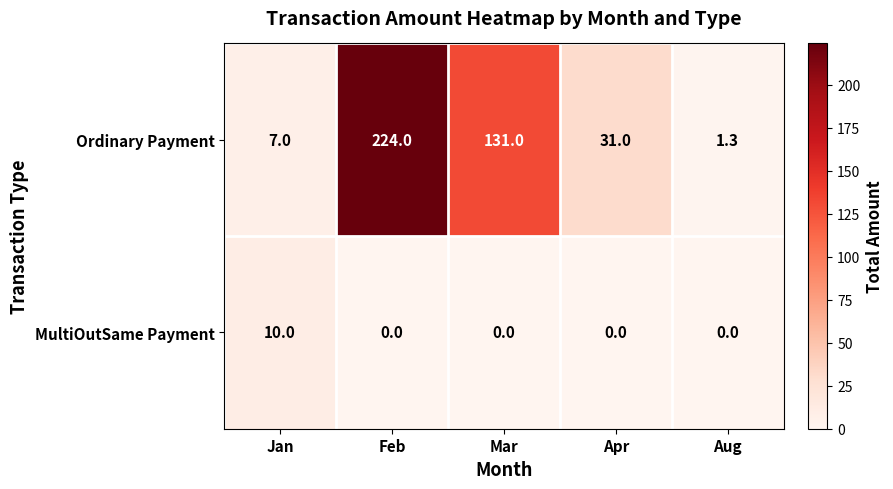

Reading left to right, extract all data points from this chart.

Ordinary Payment: Jan=7.0	Feb=224.0	Mar=131.0	Apr=31.0	Aug=1.3
MultiOutSame Payment: Jan=10.0	Feb=0.0	Mar=0.0	Apr=0.0	Aug=0.0